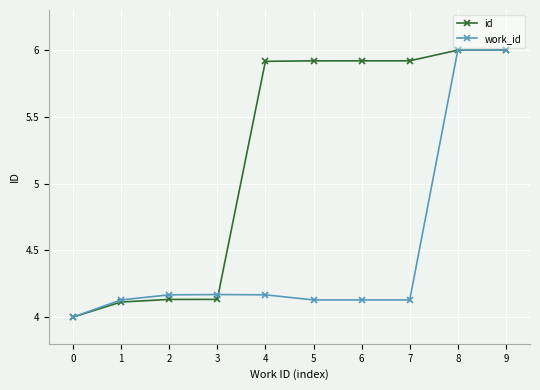

Between 4 and 9, which series saw the biggest shift?

work_id